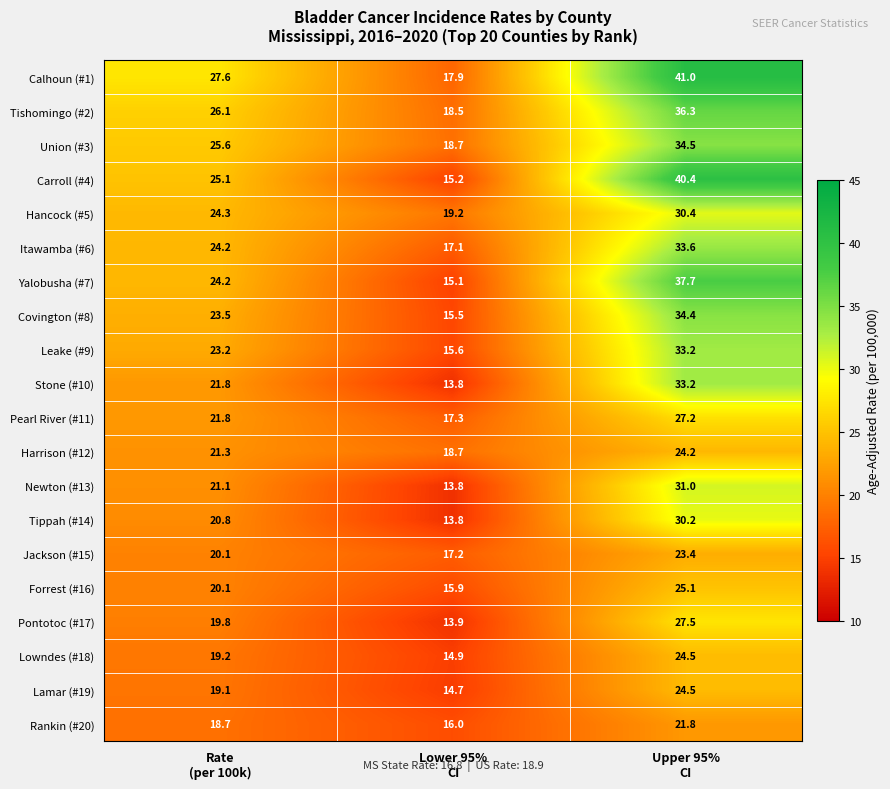

What is the difference between the maximum and minimum values in the Pontotoc (#17) series?

13.6